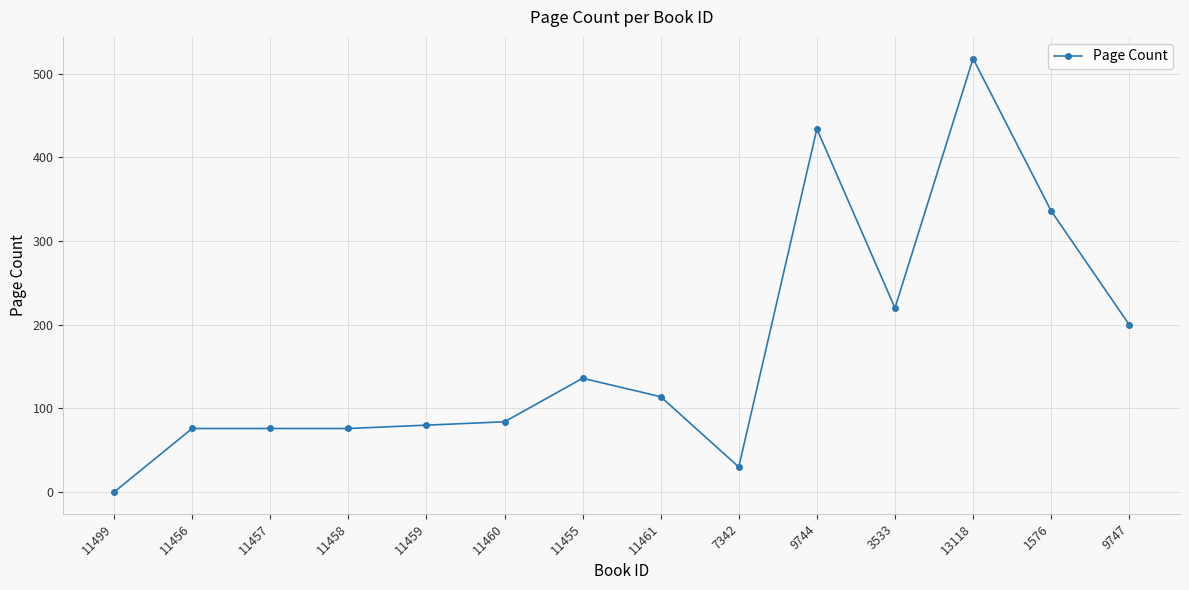

Approximately how many times larger is the value at 9744 compared to 11459?

5.4